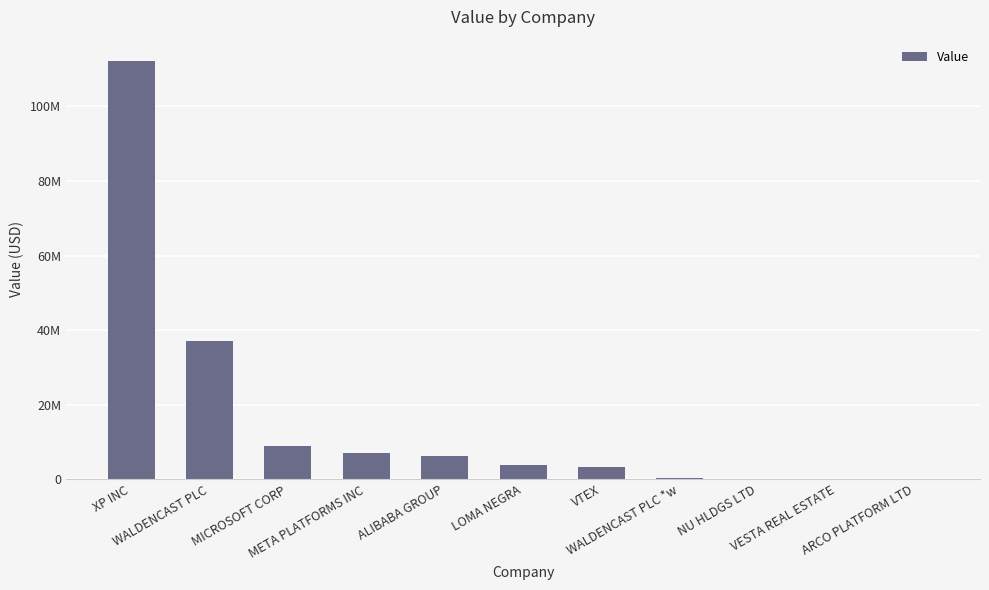

What is the ratio of the value at MICROSOFT CORP to the value at WALDENCAST PLC *w?

27.8